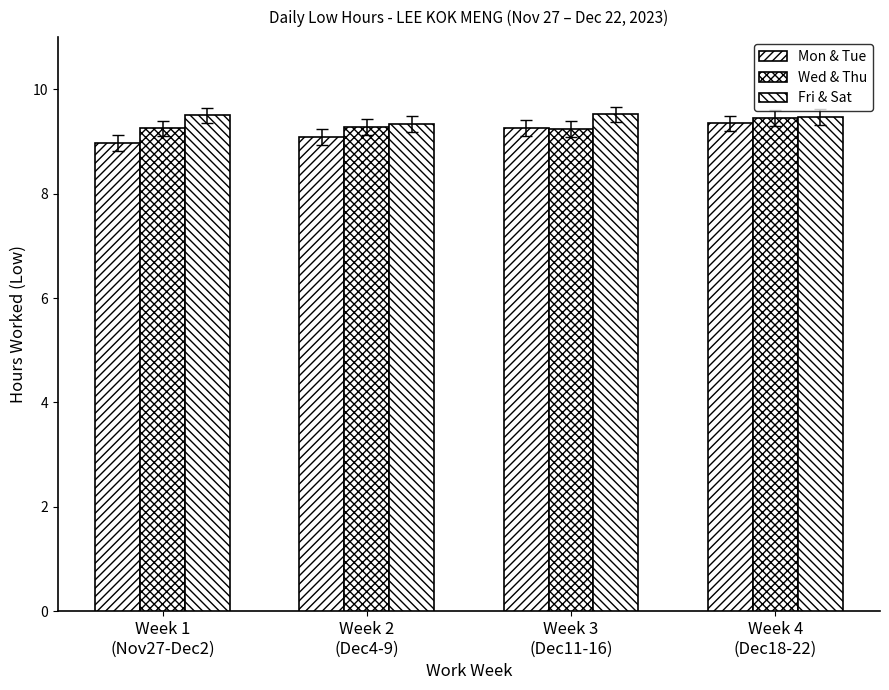

How many values in the Mon & Tue series are below 9?

1